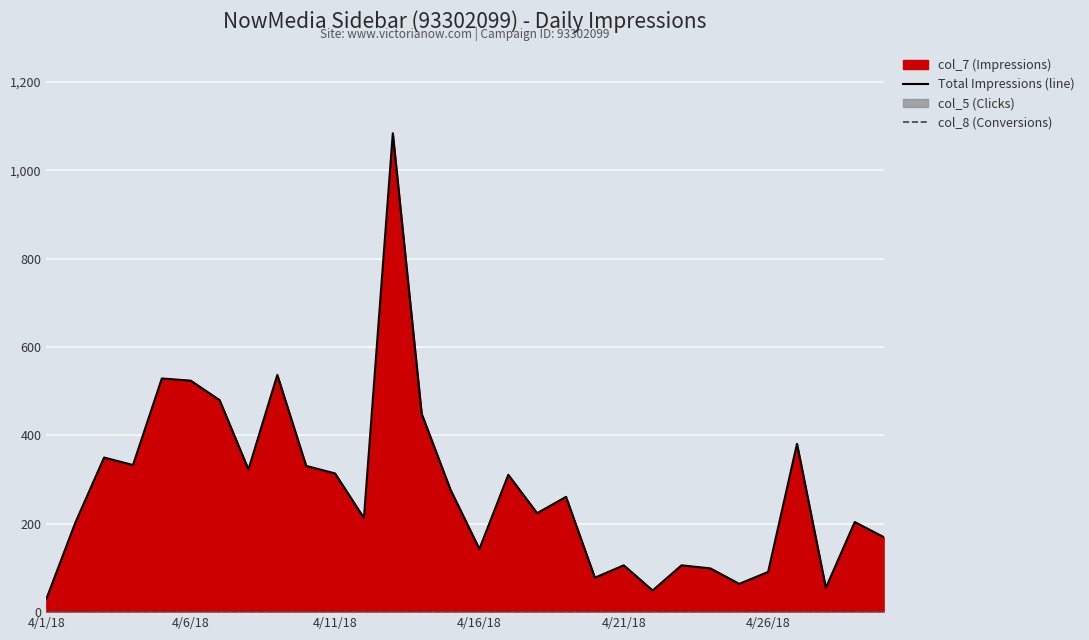

Which series has the largest total across all categories?

Total Impressions (line)